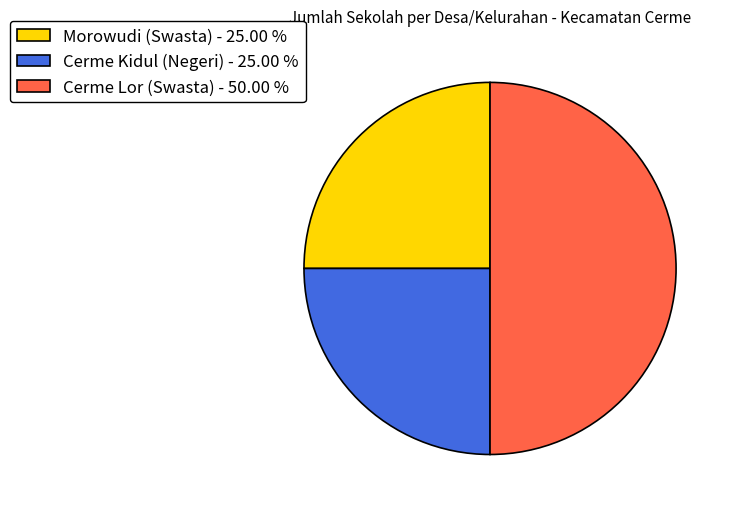

What is the ratio of the value at Morowudi (Swasta) to the value at Cerme Lor (Swasta)?

0.5